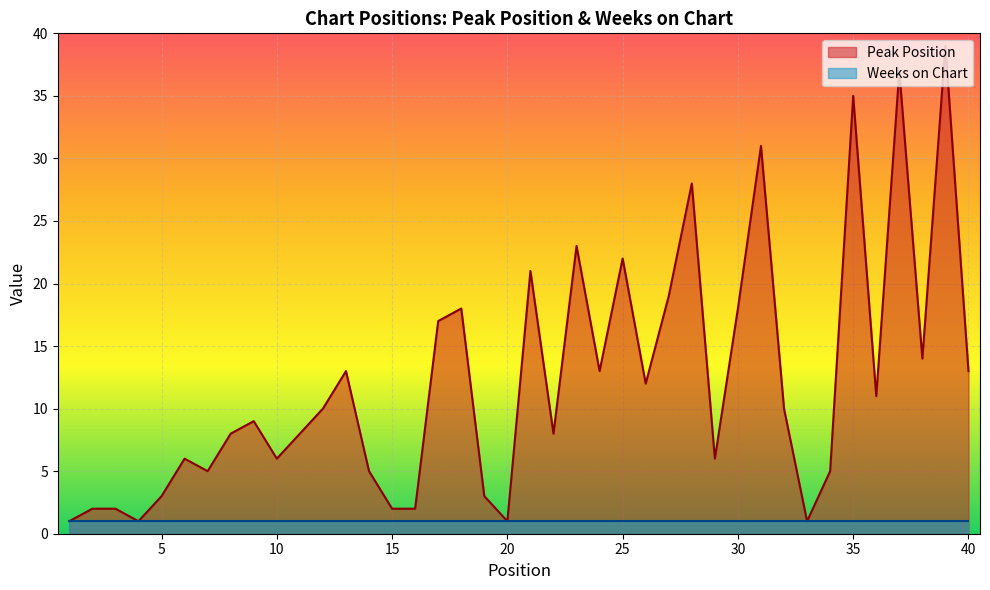

What is the average value?

12